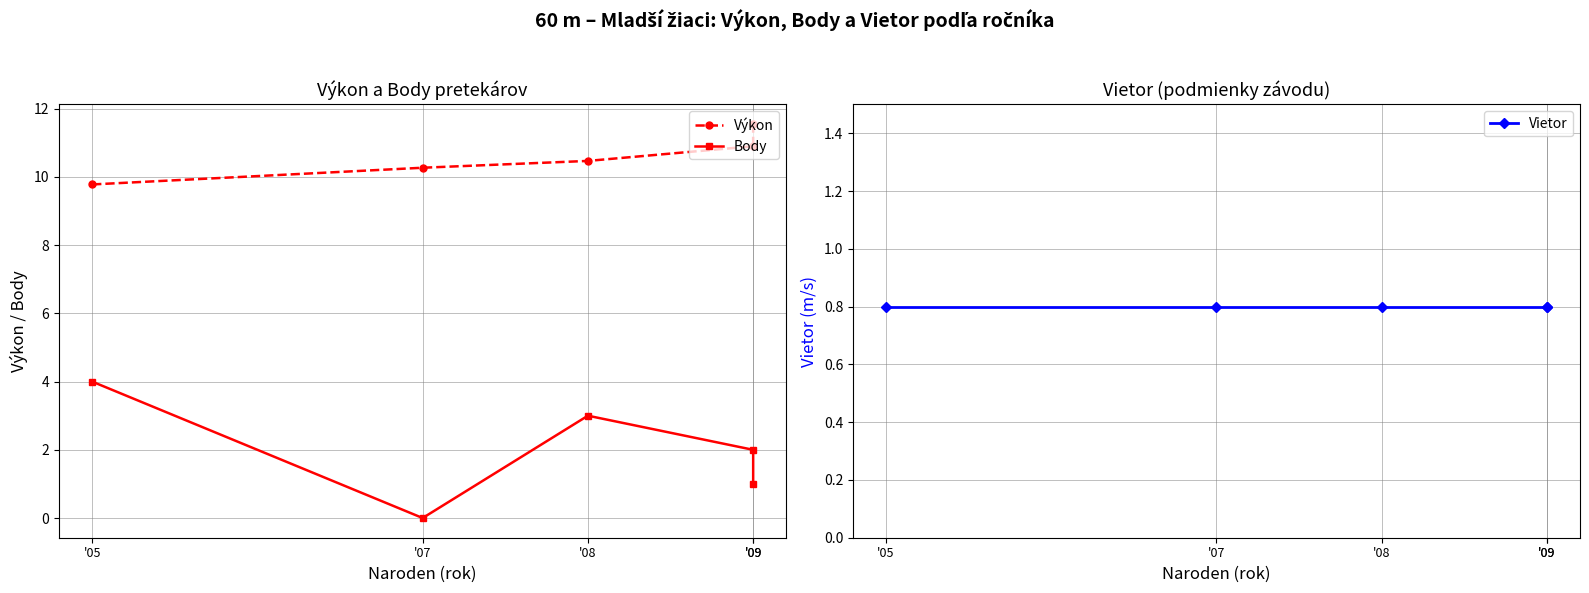

Rank the series at '09 from lowest to highest value.

Vietor, Body, Výkon